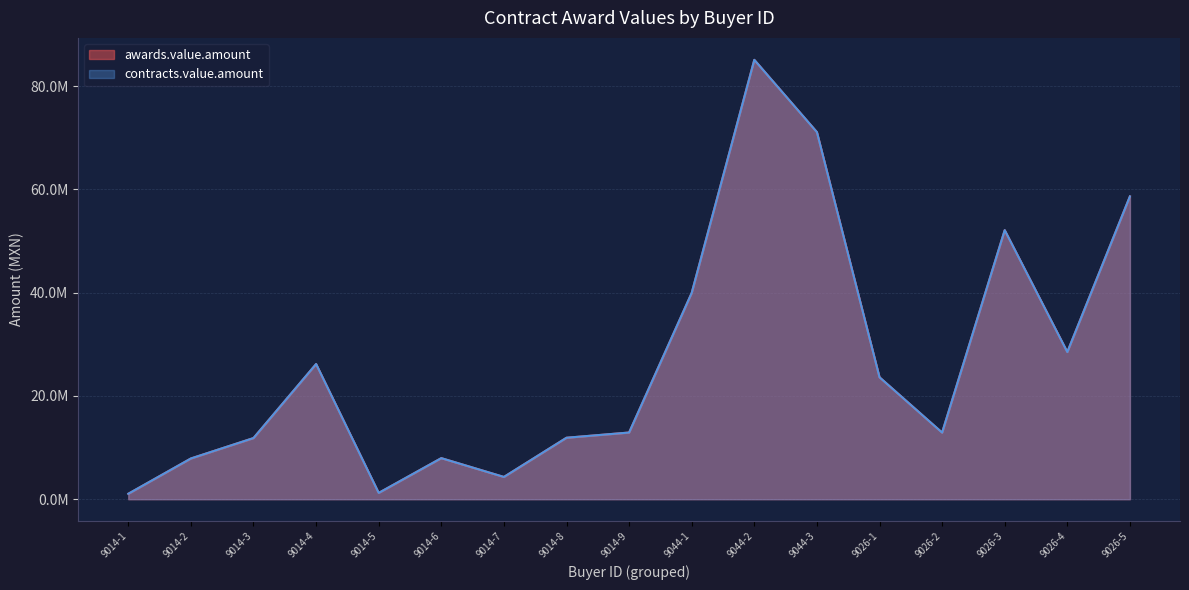

Which series has the widest spread of values?

awards.value.amount